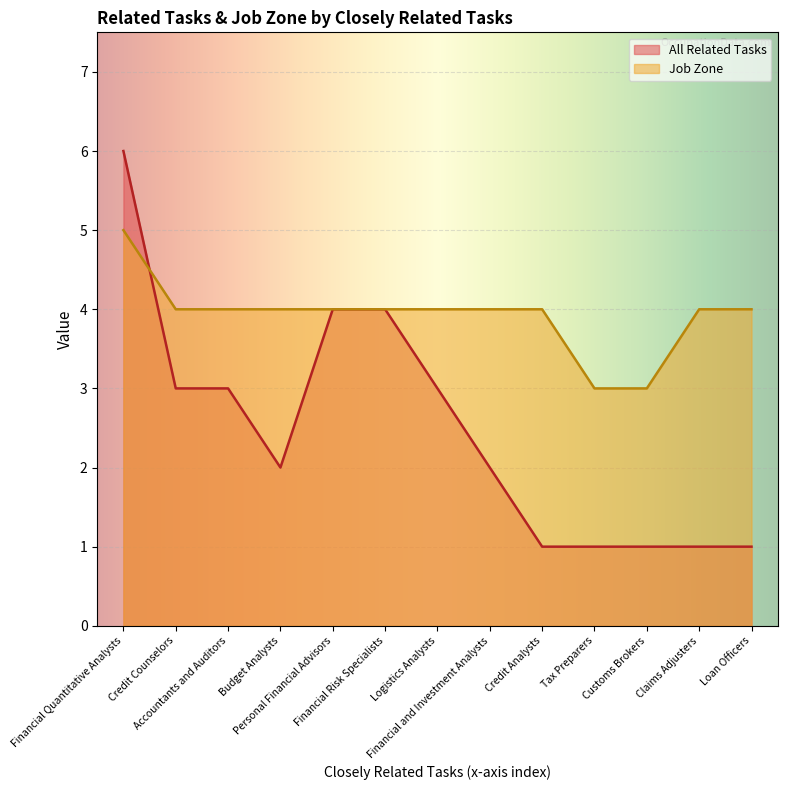

Which series has the largest total across all categories?

Job Zone